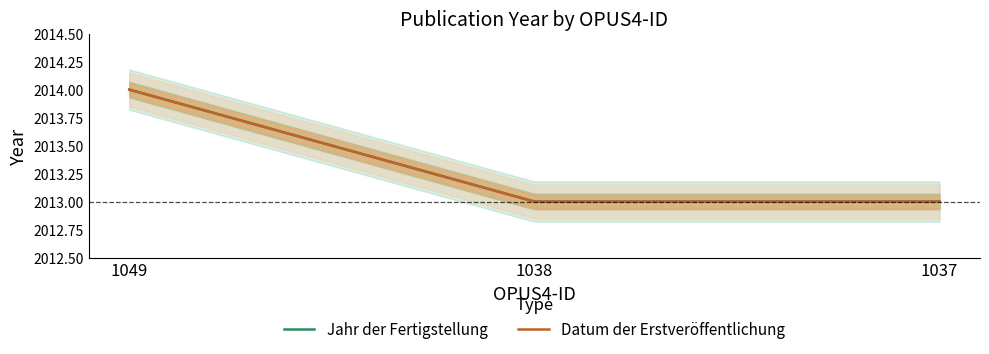

Reading left to right, what are all the values shown in this chart?

Jahr der Fertigstellung: 2014	2013	2013
Datum der Erstveröffentlichung: 2014	2013	2013